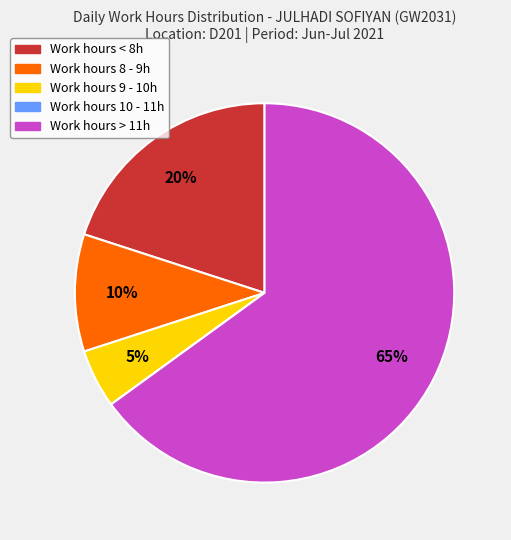

Is there any slice that represents more than half of the pie?

Yes